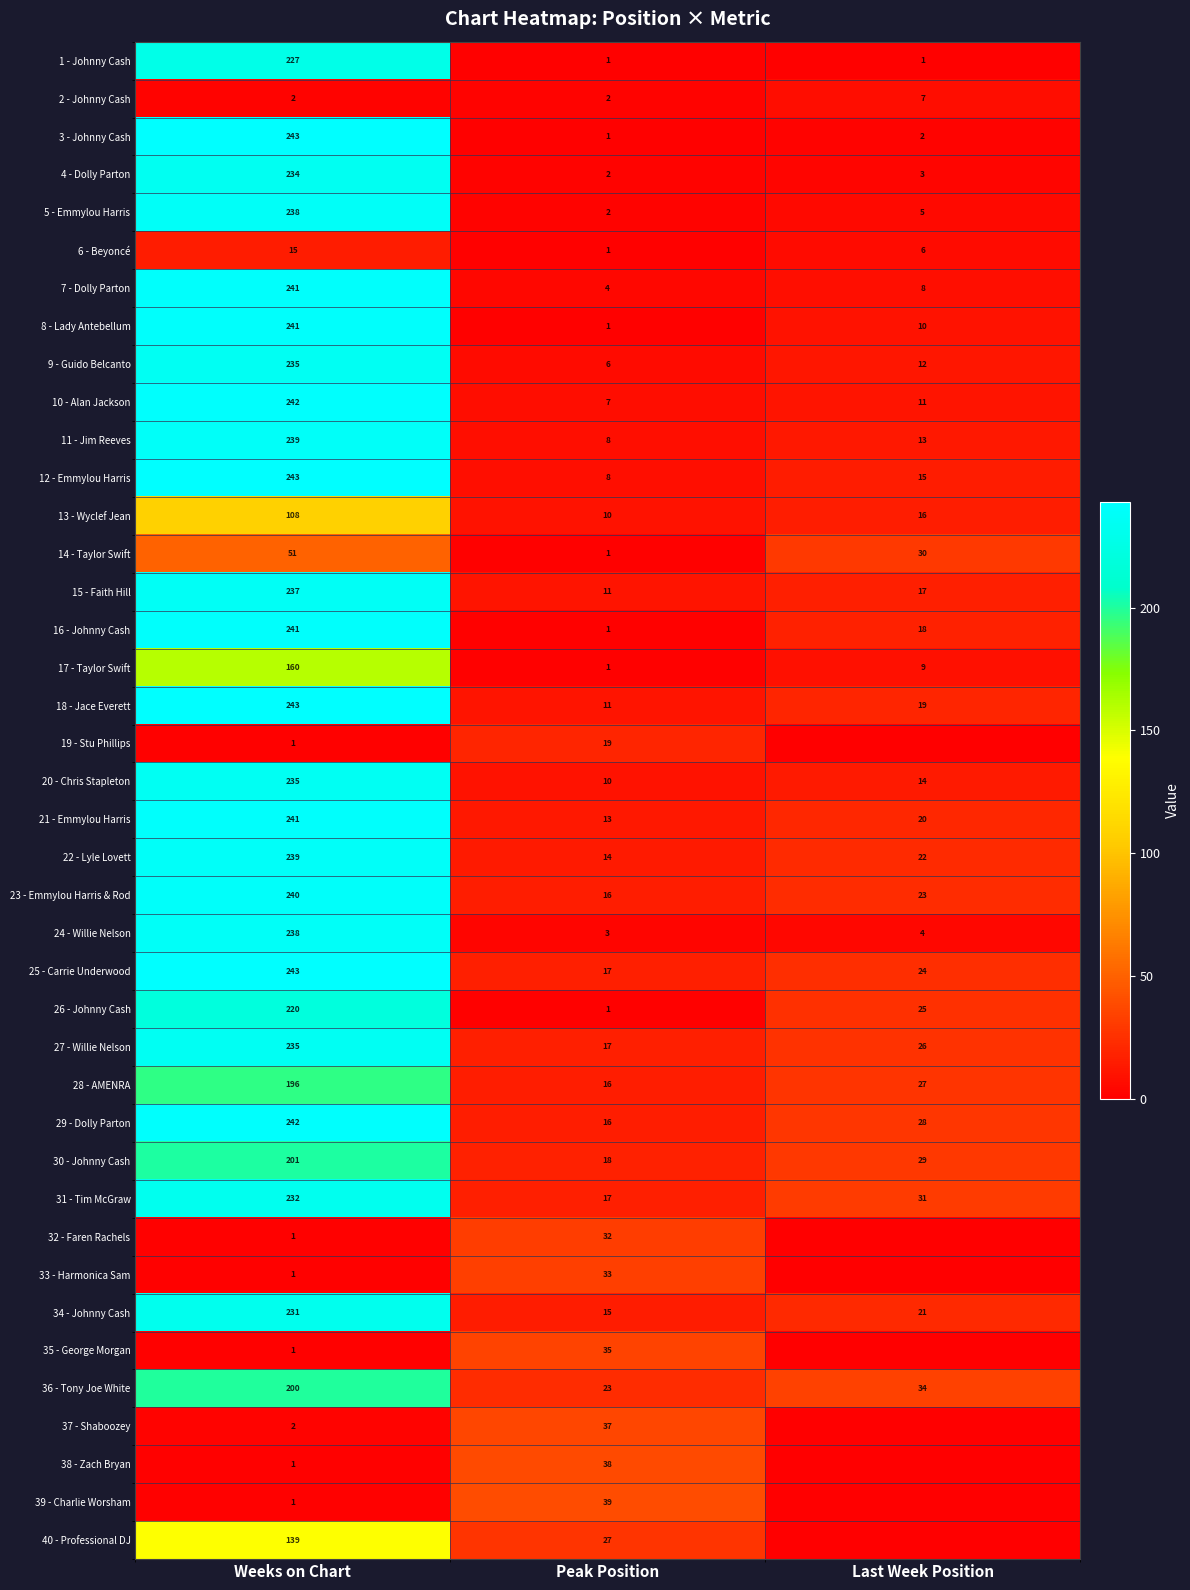

What is the sum of the 9 - Guido Belcanto values at Peak Position and Last Week Position?

18